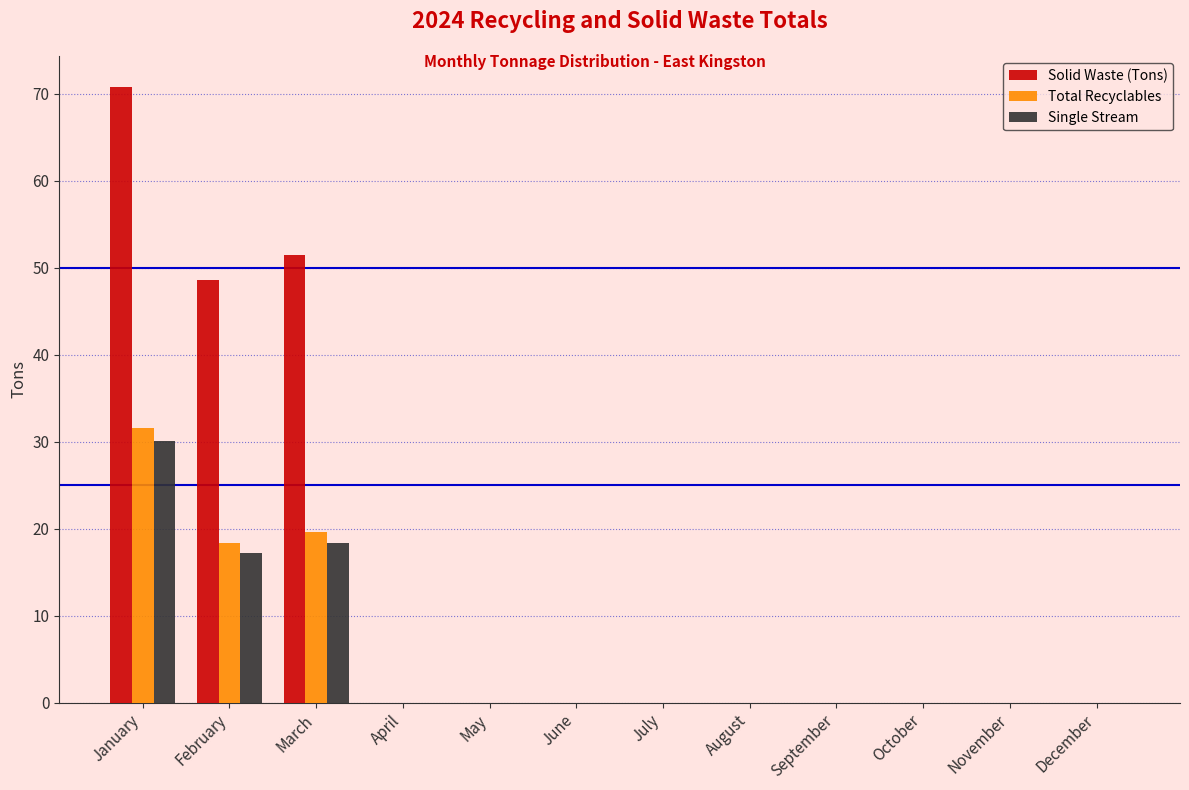

The value of Solid Waste (Tons) at July is 0.0. True or false?

True